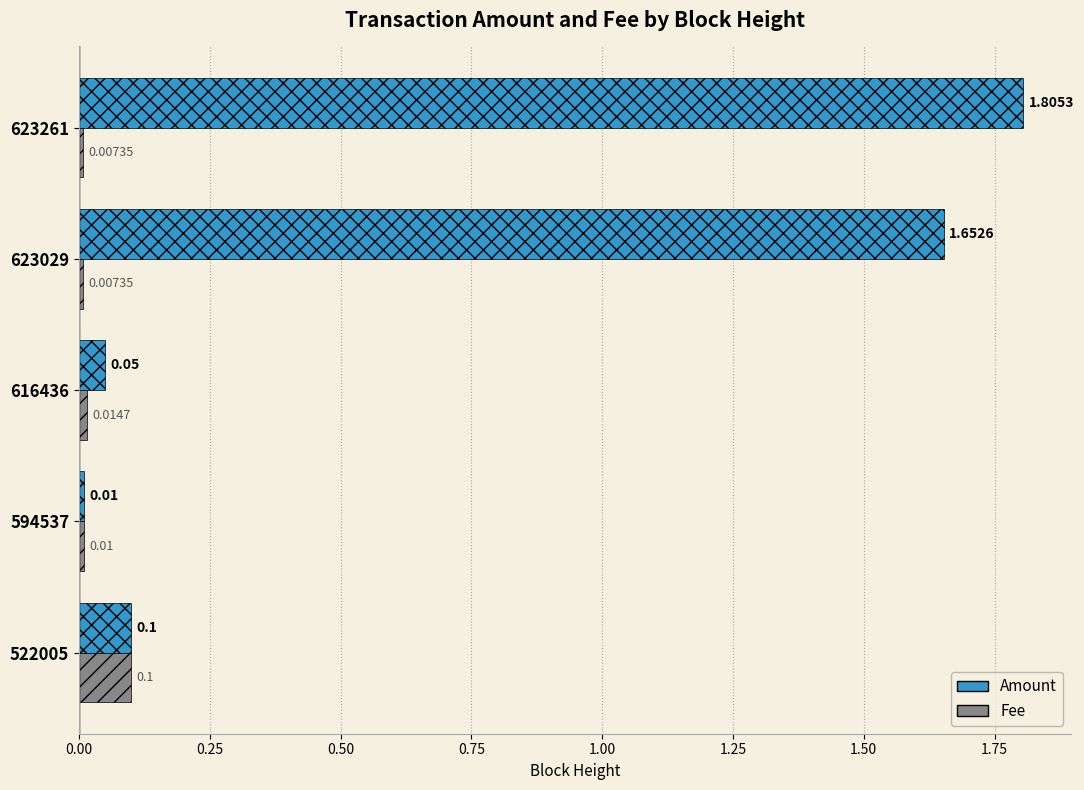

Which series has the widest spread of values?

Amount